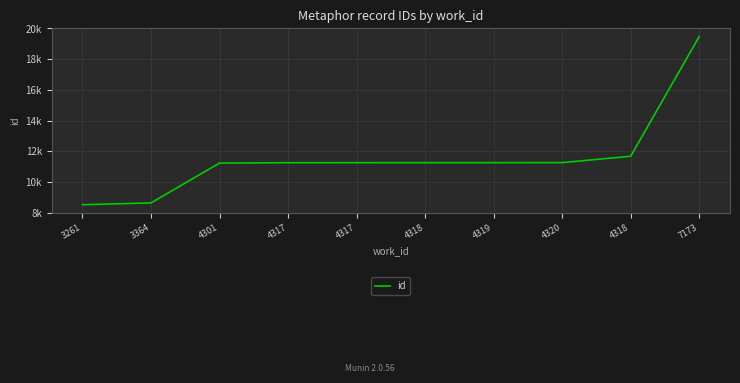

What is the sum of the values at 4318 and 3261?

19774